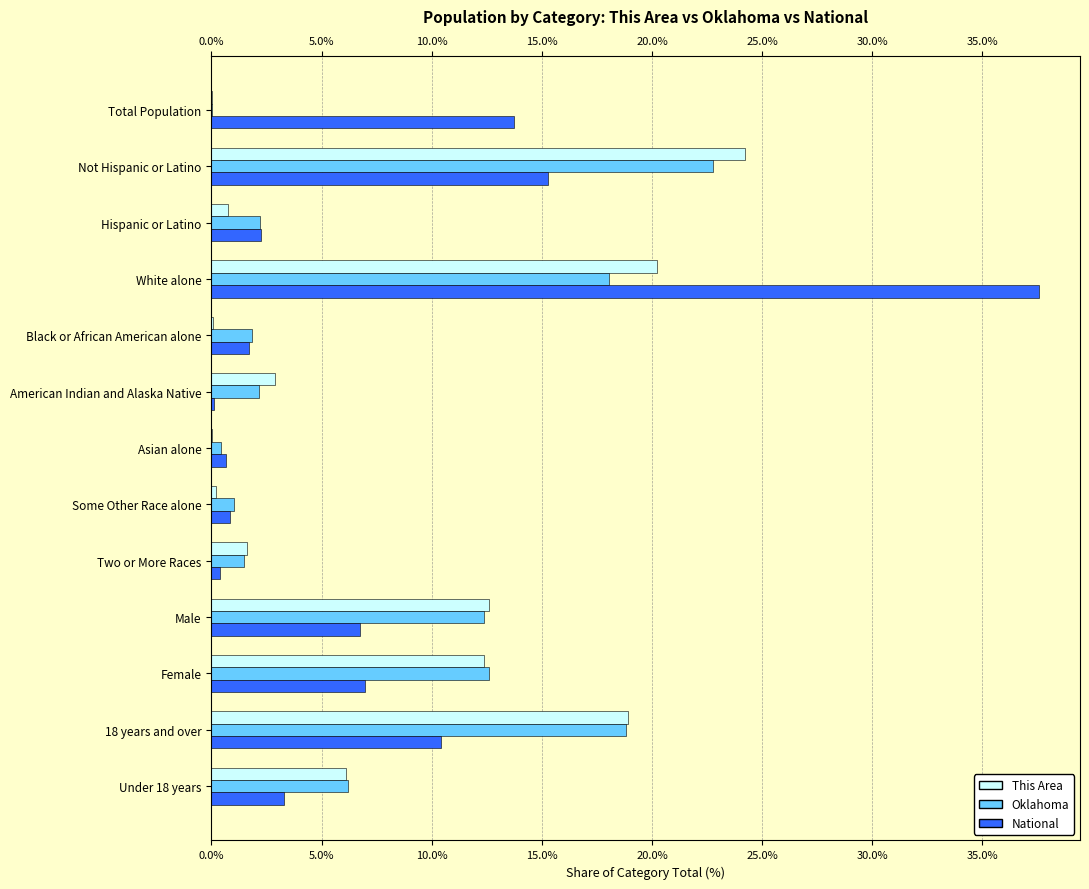

Which series changed the most between American Indian and Alaska Native and 18 years and over?

Oklahoma